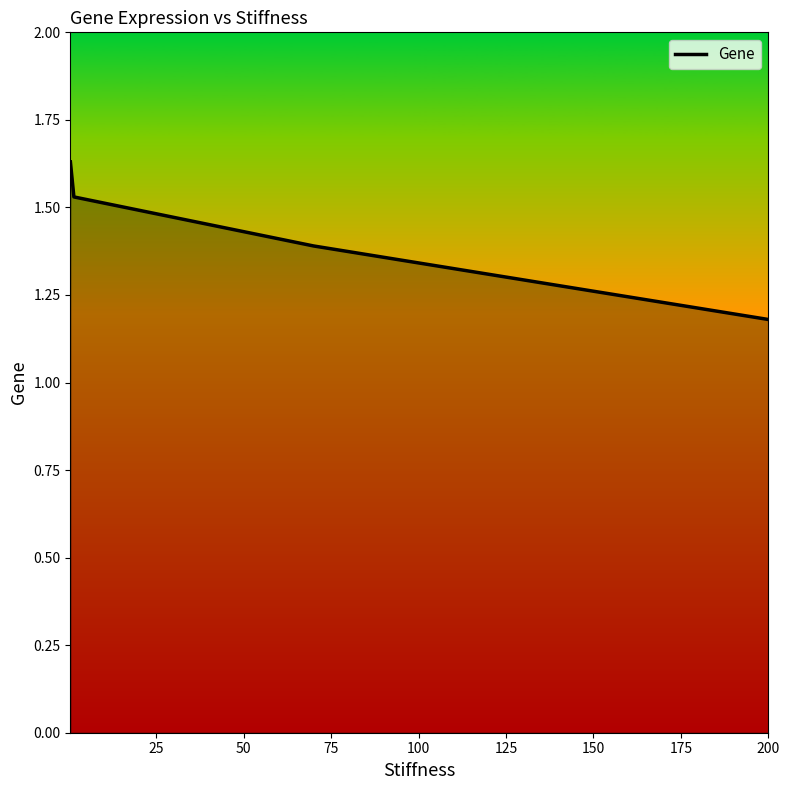

True or false: there are more than 1 points higher than both neighbors.

False